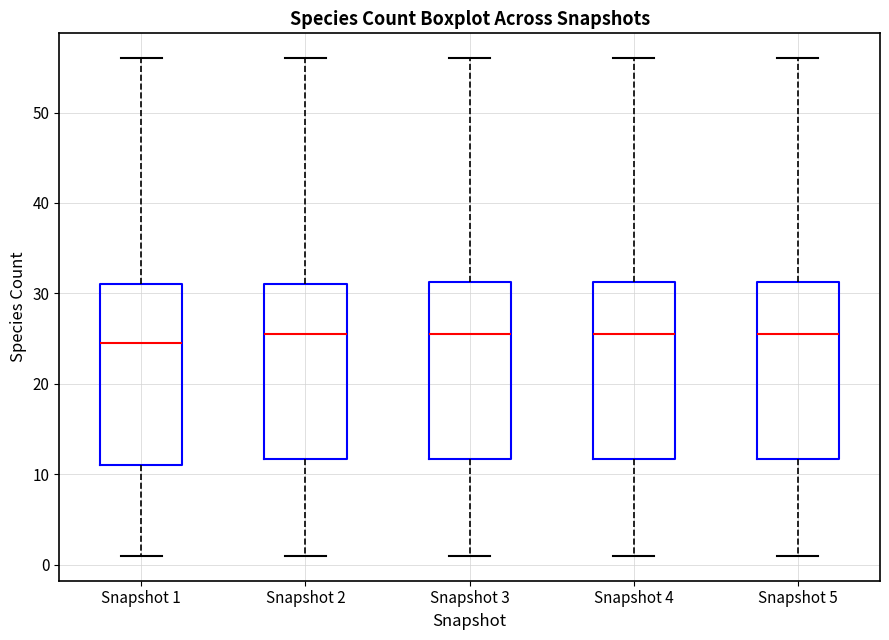

Reading left to right, transcribe this box plot: for each box, give where its median line is, the range the box spans, and where its two whiskers end, as read against the y-axis. The values are not printed on the chart, so give them approximately, as read against the axis.

Snapshot 1: median 25, box 11 to 31, whiskers 1 to 56
Snapshot 2: median 26, box 12 to 31, whiskers 1 to 56
Snapshot 3: median 26, box 12 to 31, whiskers 1 to 56
Snapshot 4: median 26, box 12 to 31, whiskers 1 to 56
Snapshot 5: median 26, box 12 to 31, whiskers 1 to 56